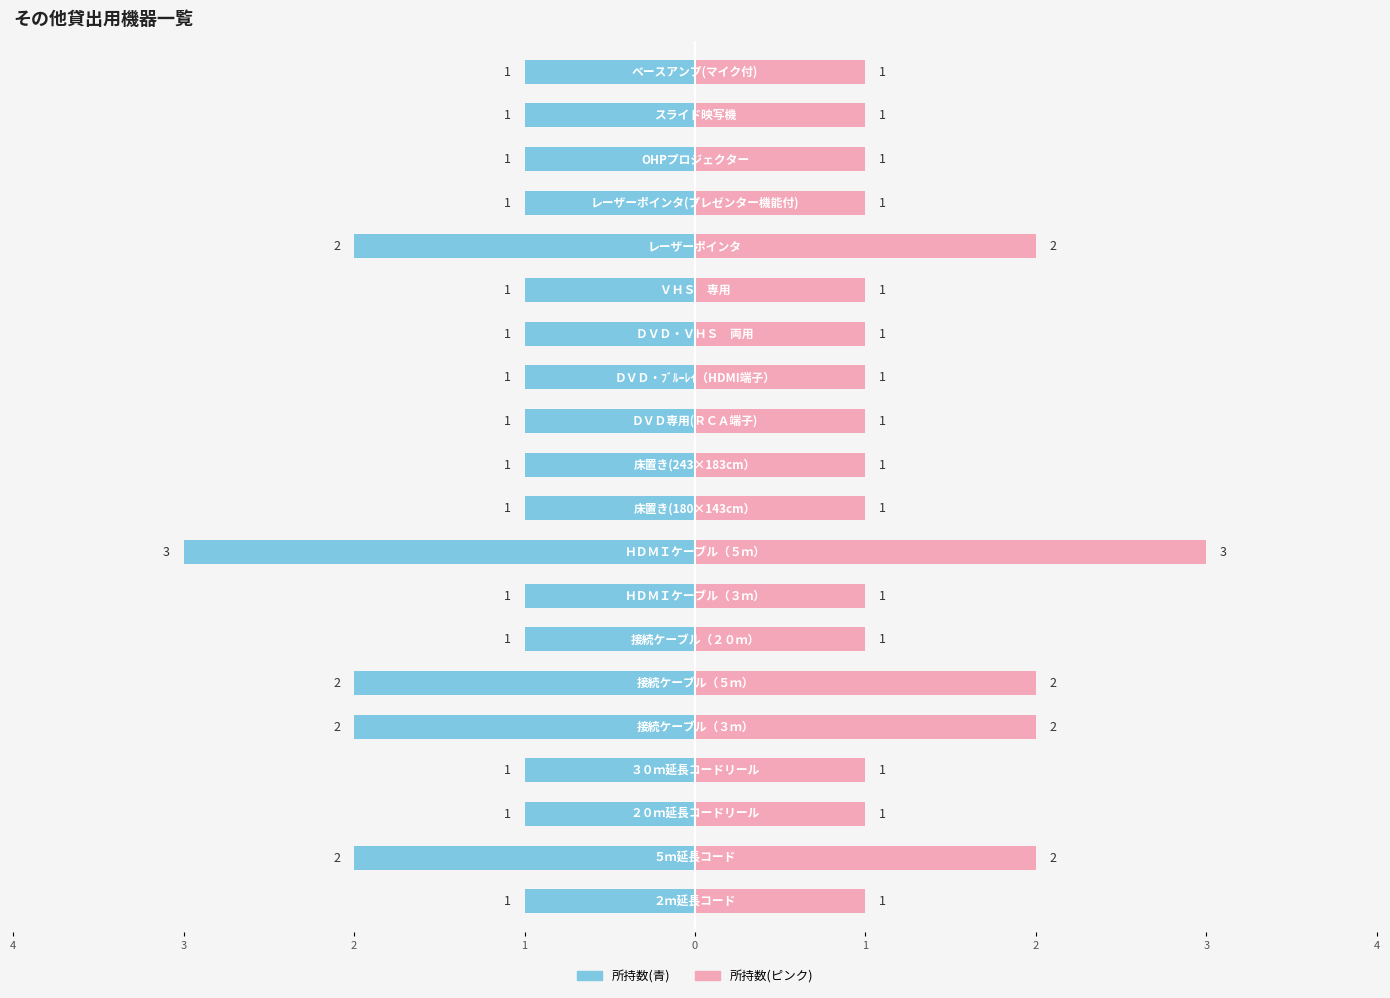

Reading left to right, extract all data points from this chart.

２ｍ延長コード=1	５ｍ延長コード=2	２０ｍ延長コードリール=1	３０ｍ延長コードリール=1	接続ケーブル（３ｍ）=2	接続ケーブル（５ｍ）=2	接続ケーブル（２０ｍ）=1	ＨＤＭＩケーブル（３ｍ）=1	ＨＤＭＩケーブル（５ｍ）=3	床置き(180×143cm）=1	床置き(243×183cm）=1	ＤＶＤ専用(ＲＣＡ端子)=1	ＤＶＤ・ﾌﾞﾙｰﾚｲ（HDMI端子）=1	ＤＶＤ・ＶＨＳ　両用=1	ＶＨＳ　専用=1	レーザーポインタ=2	レーザーポインタ(プレゼンター機能付)=1	OHPプロジェクター=1	スライド映写機=1	ベースアンプ(マイク付)=1